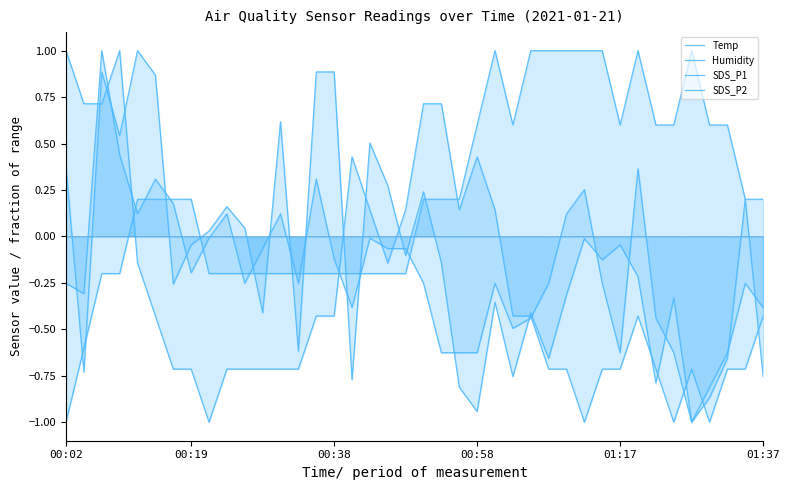

Which series has the widest spread of values?

Temp